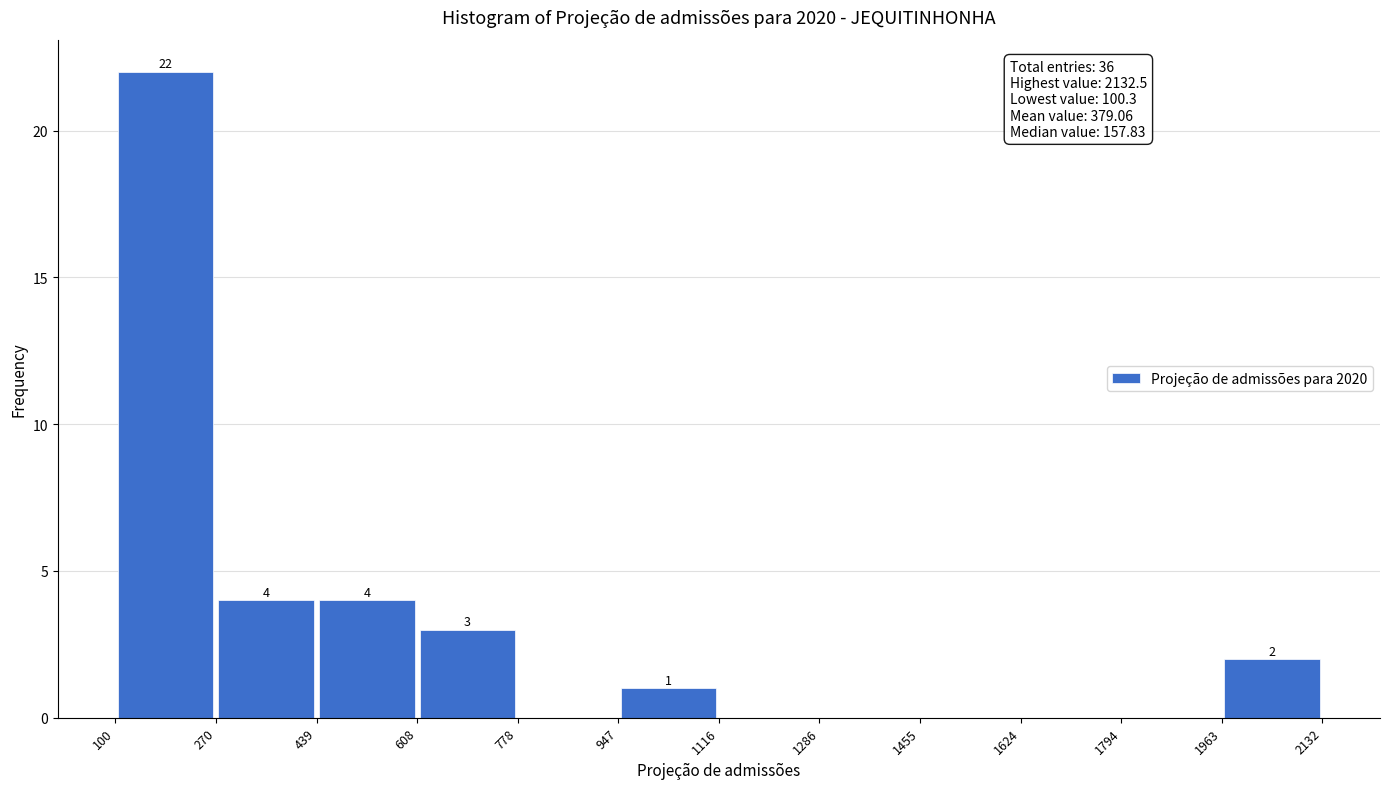

Which range on the x-axis has the tallest bar?

100 to 270